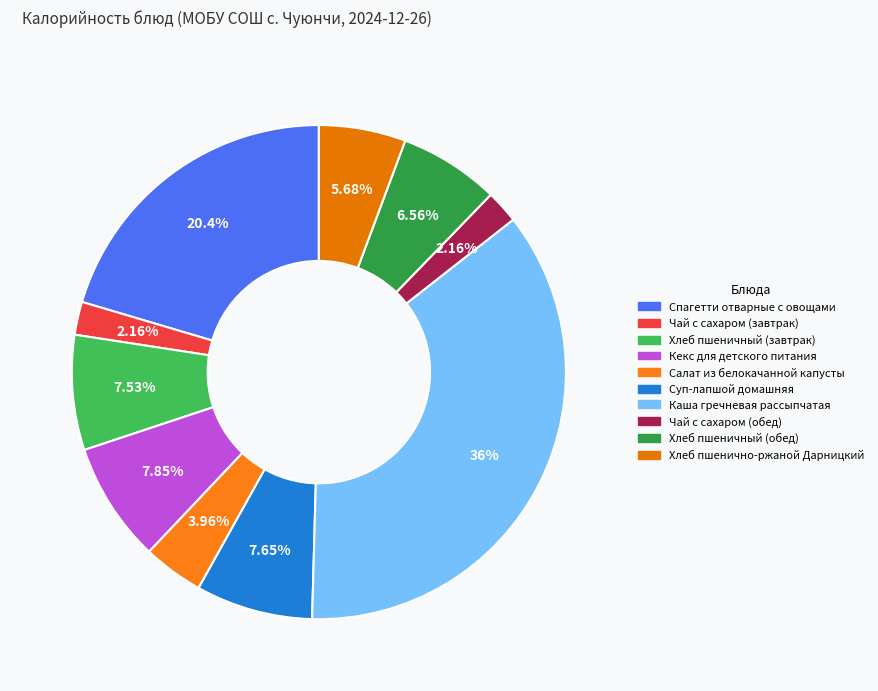

Which has a higher value, Чай с сахаром (обед) or Хлеб пшеничный (завтрак)?

Хлеб пшеничный (завтрак)